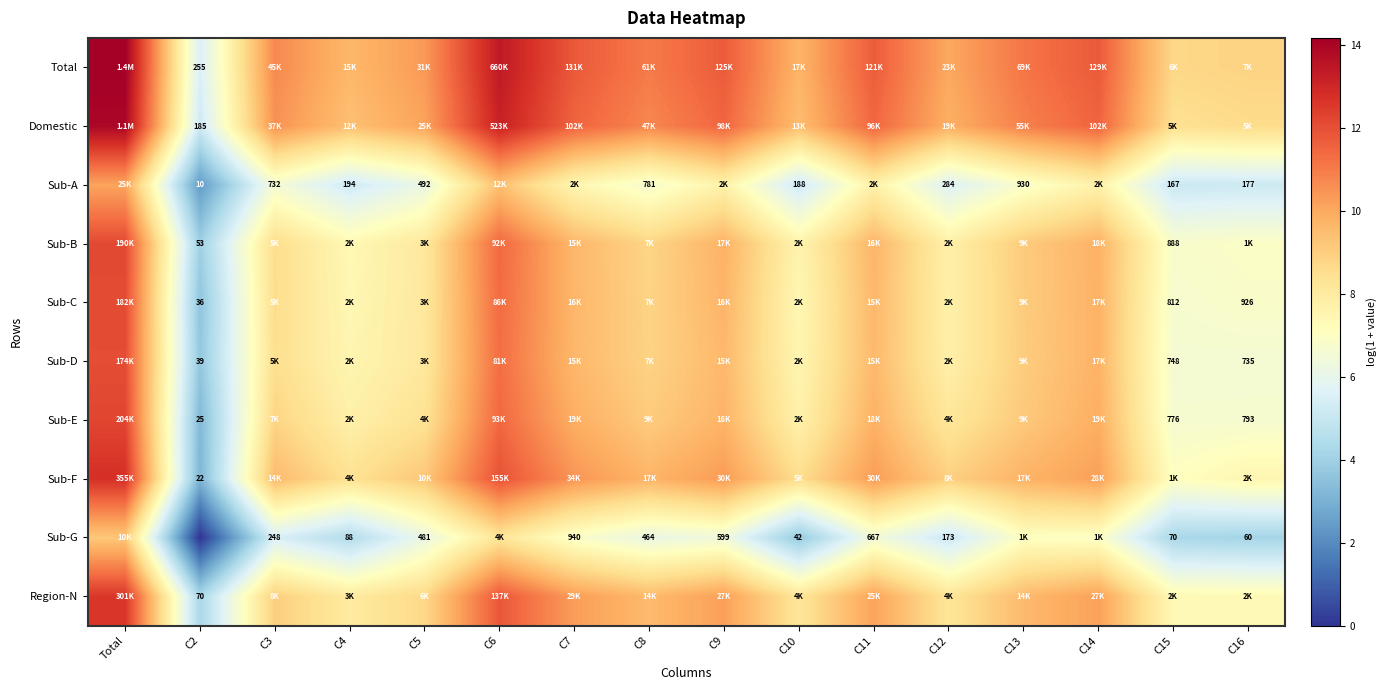

The value of Sub-F at C12 is 12.2. True or false?

False